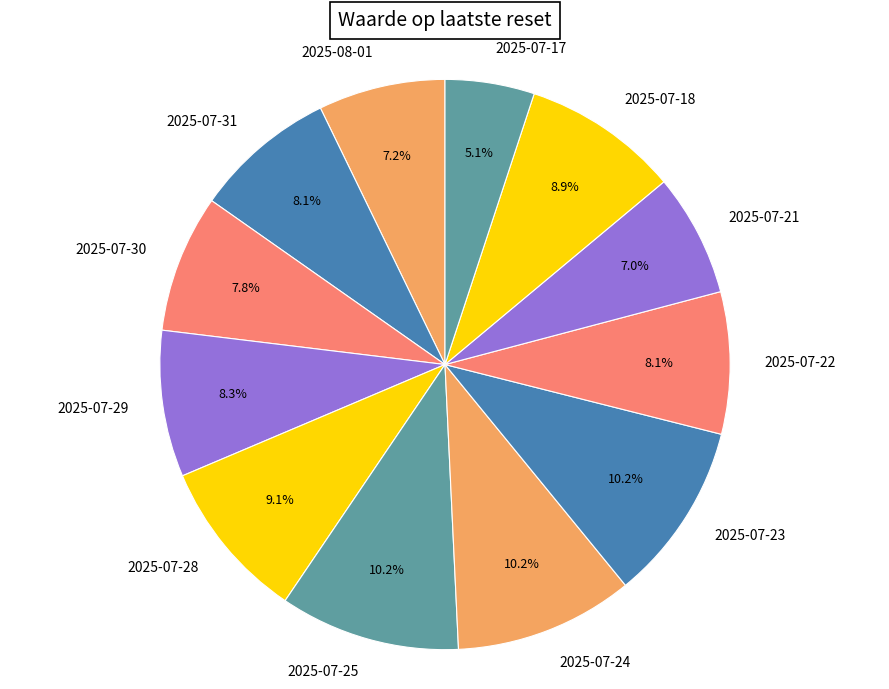

Which category has the smallest portion of the pie?

2025-07-17